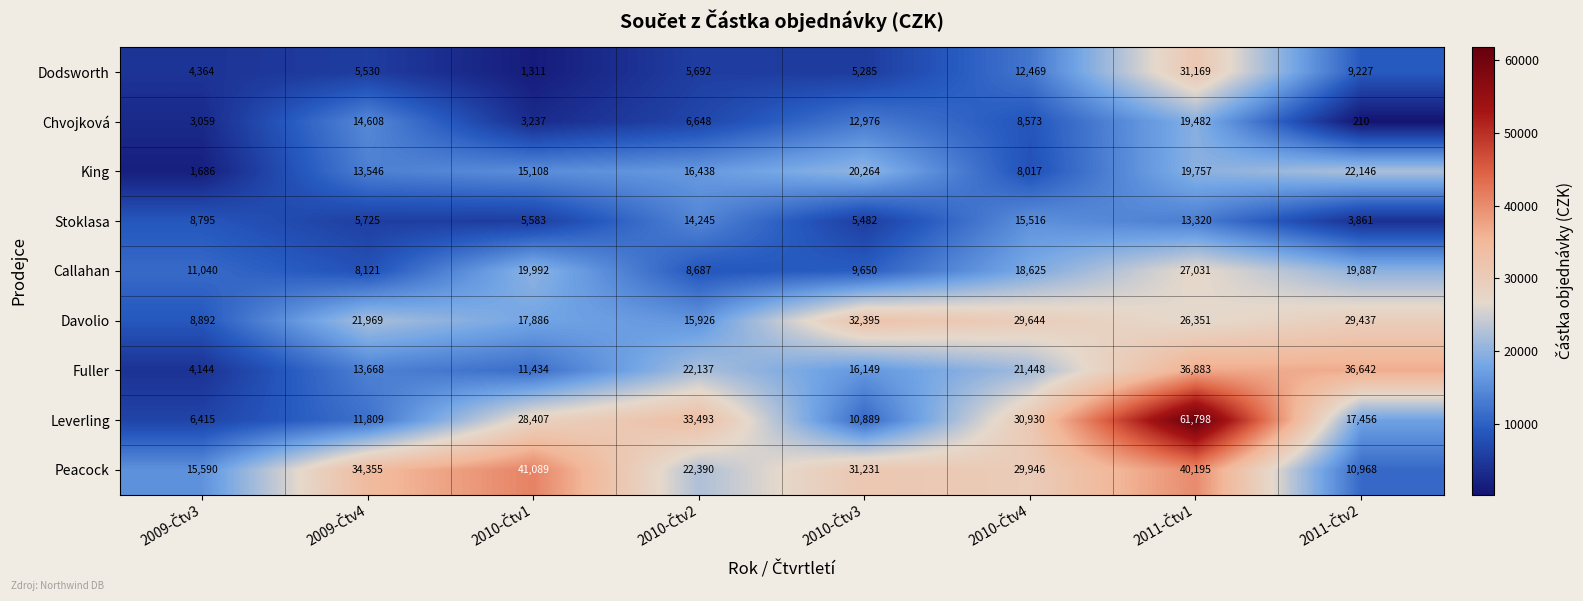

What is the maximum value for Dodsworth?

31169